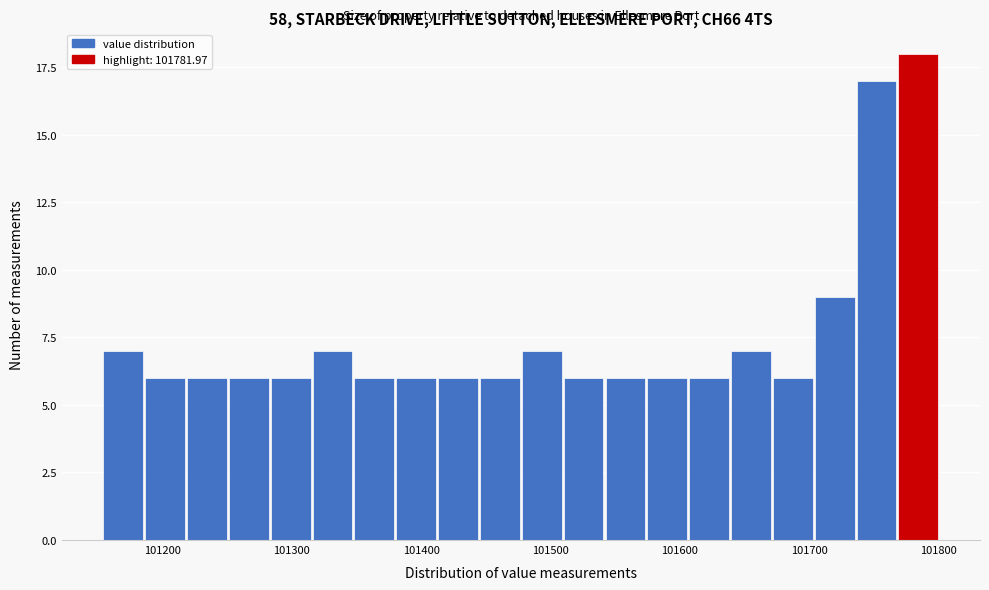

Read against the x-axis, roughly where is the centre of the tallest bar?

101780